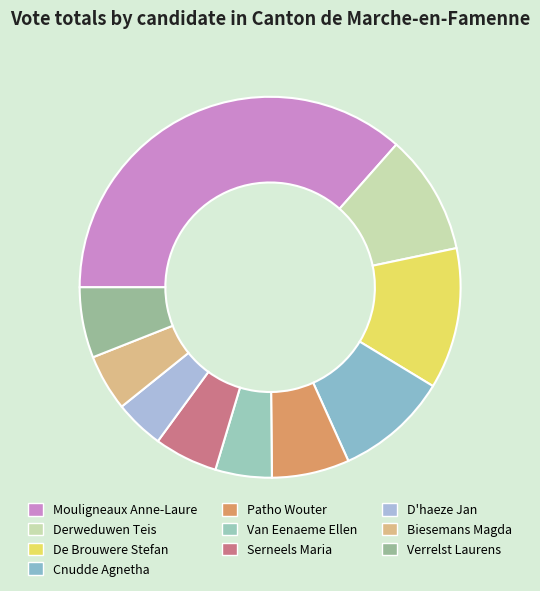

How many slices are in this pie chart?

10